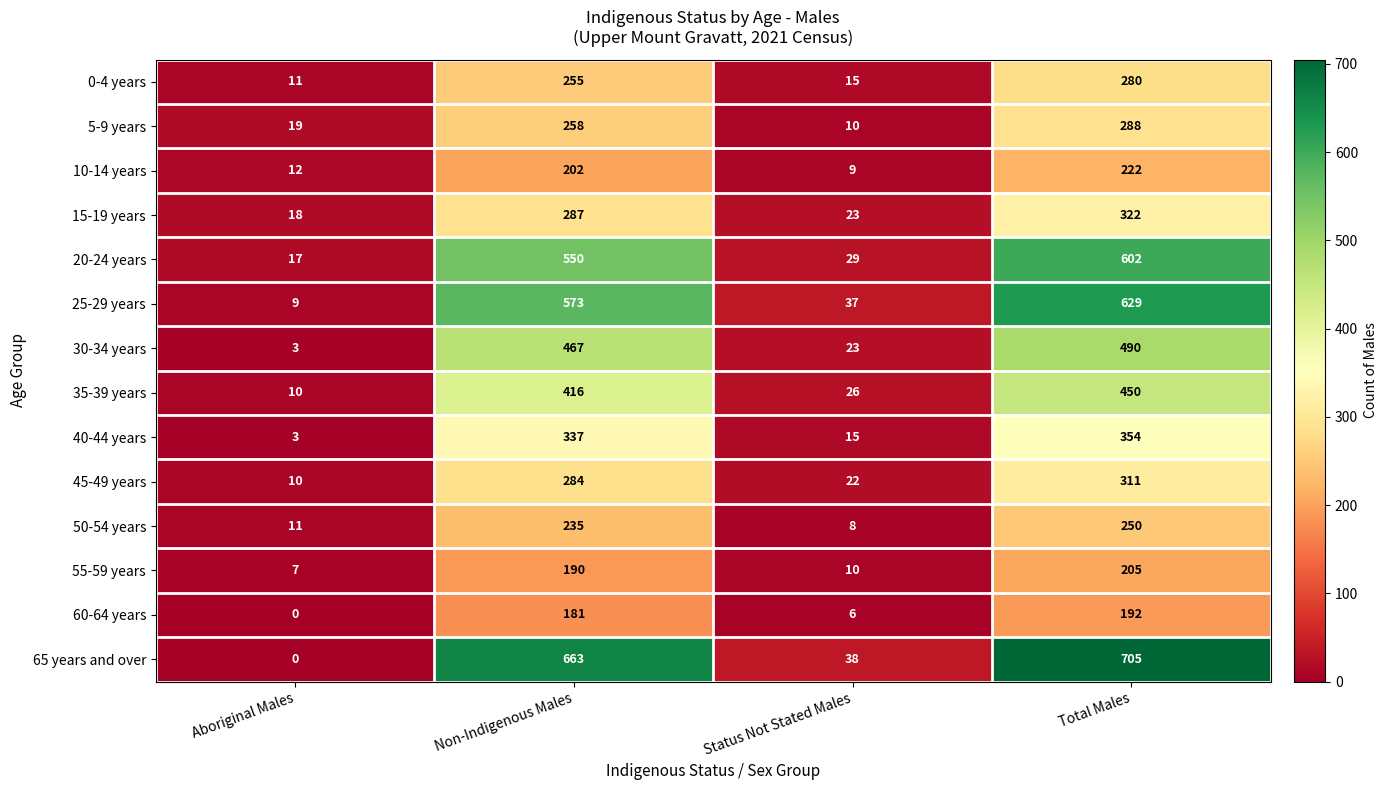

What is the maximum value shown in the chart?

705